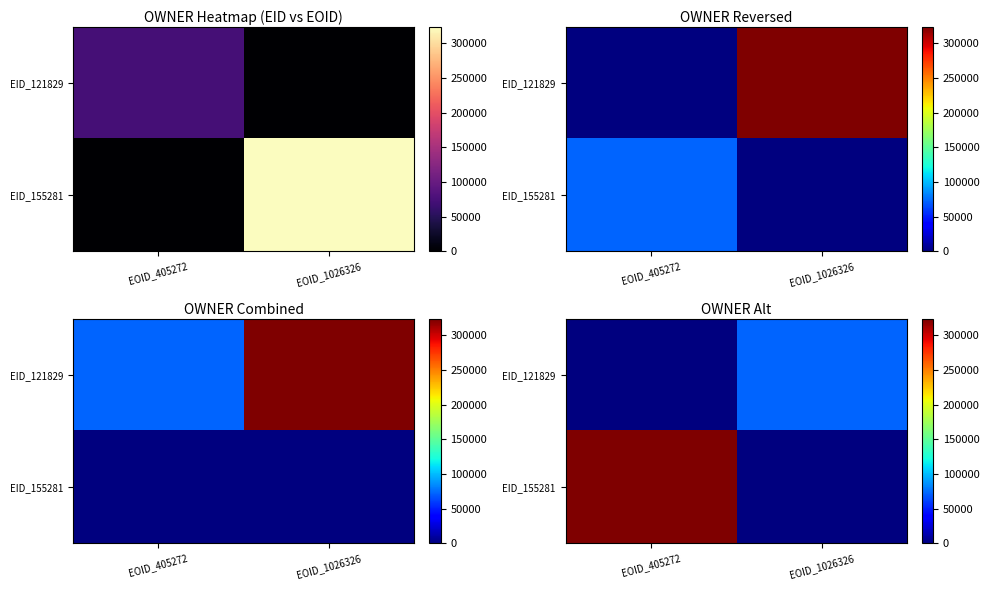

What is the average value of the EID_155281 series?

161504